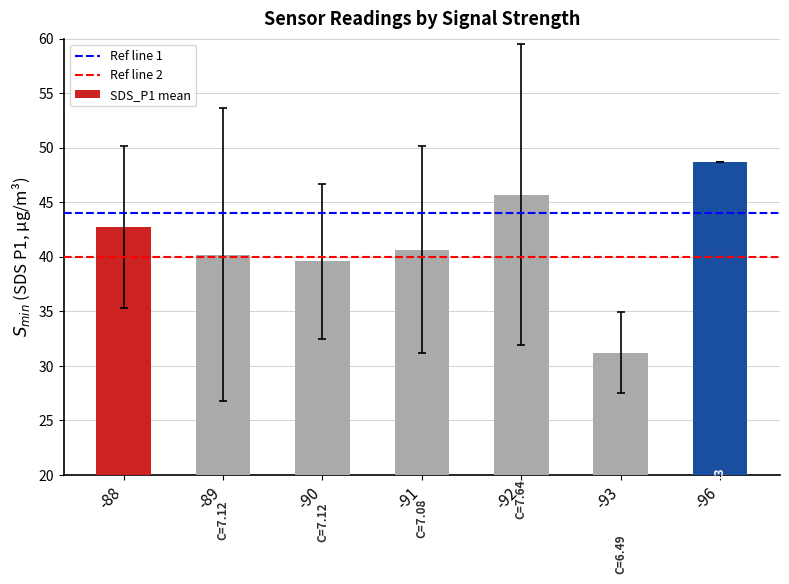

What is the change in value from -88 to -96?

+5.9